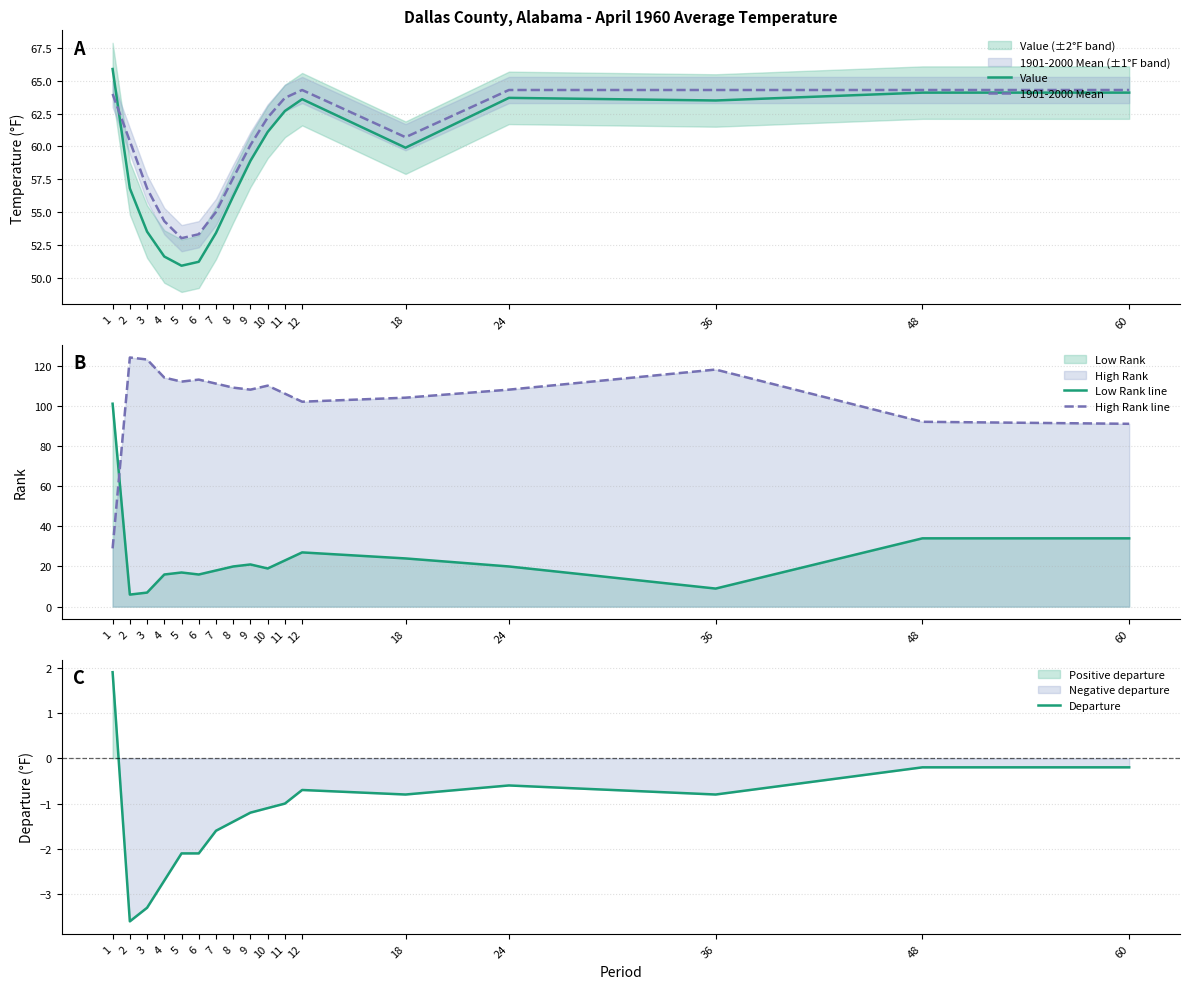

List the labels in order of 1901-2000 Mean value, largest first.

12, 24, 36, 48, 60, 1, 11, 10, 18, 2, 9, 8, 3, 7, 4, 6, 5